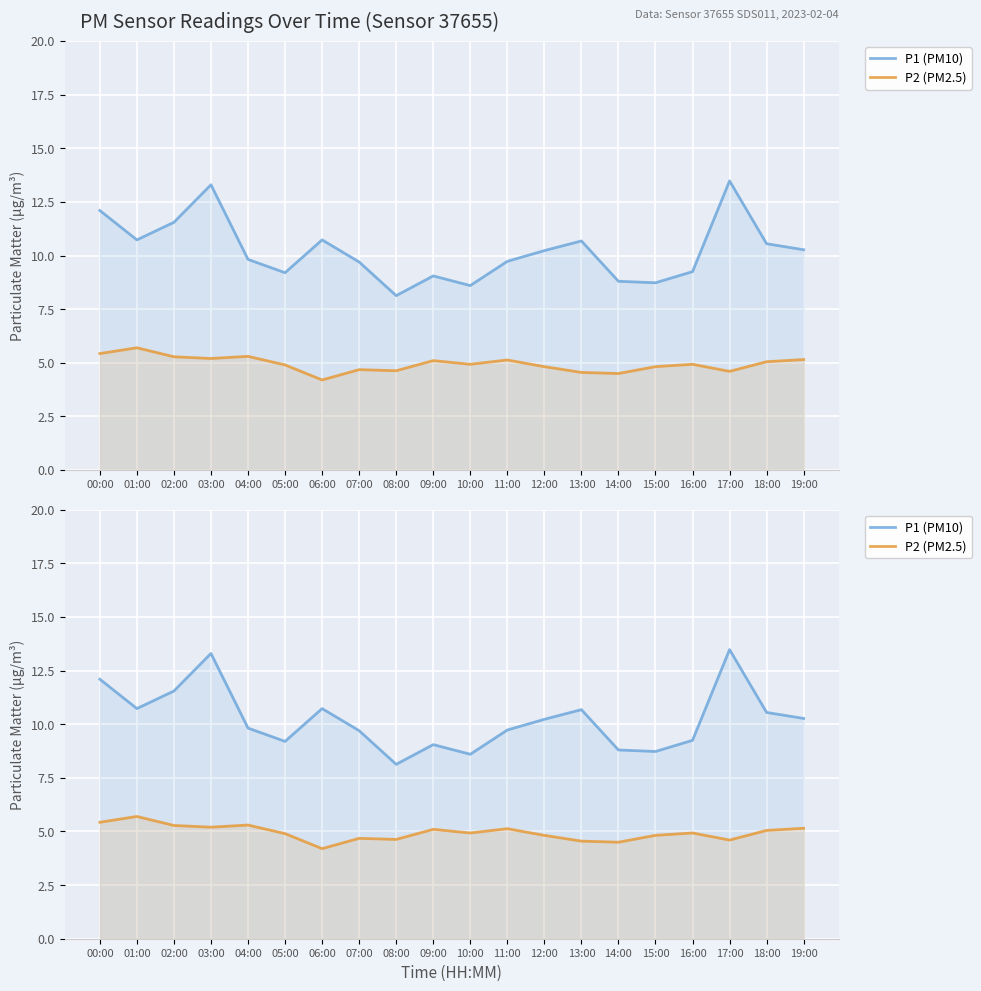

What is the label of the 15th point from the right?

05:00